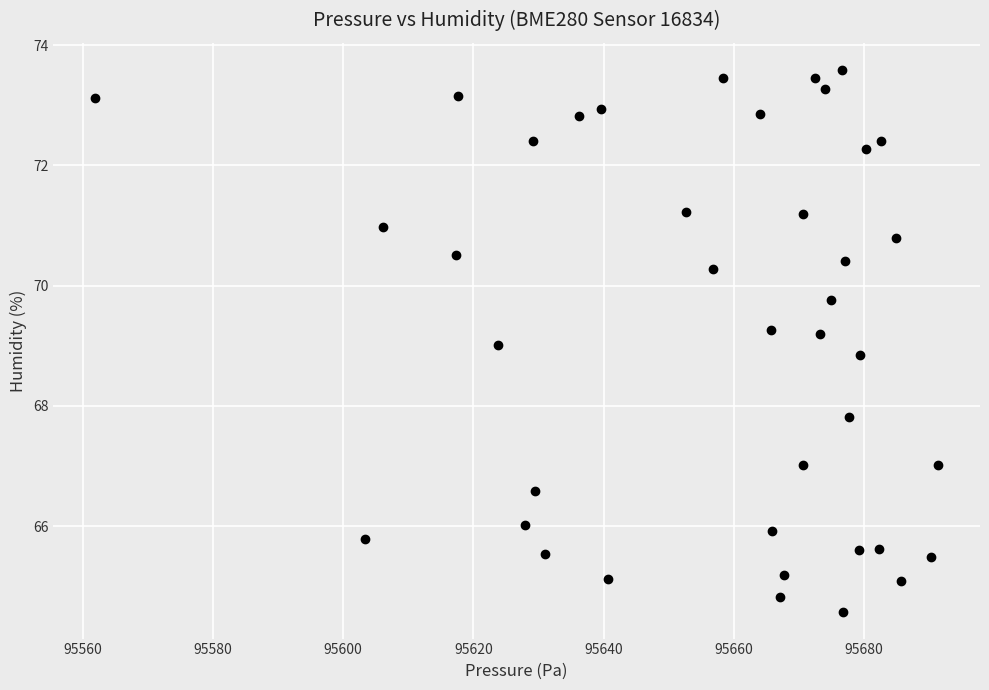

What is the range of Y values (max minus min)?

9.0